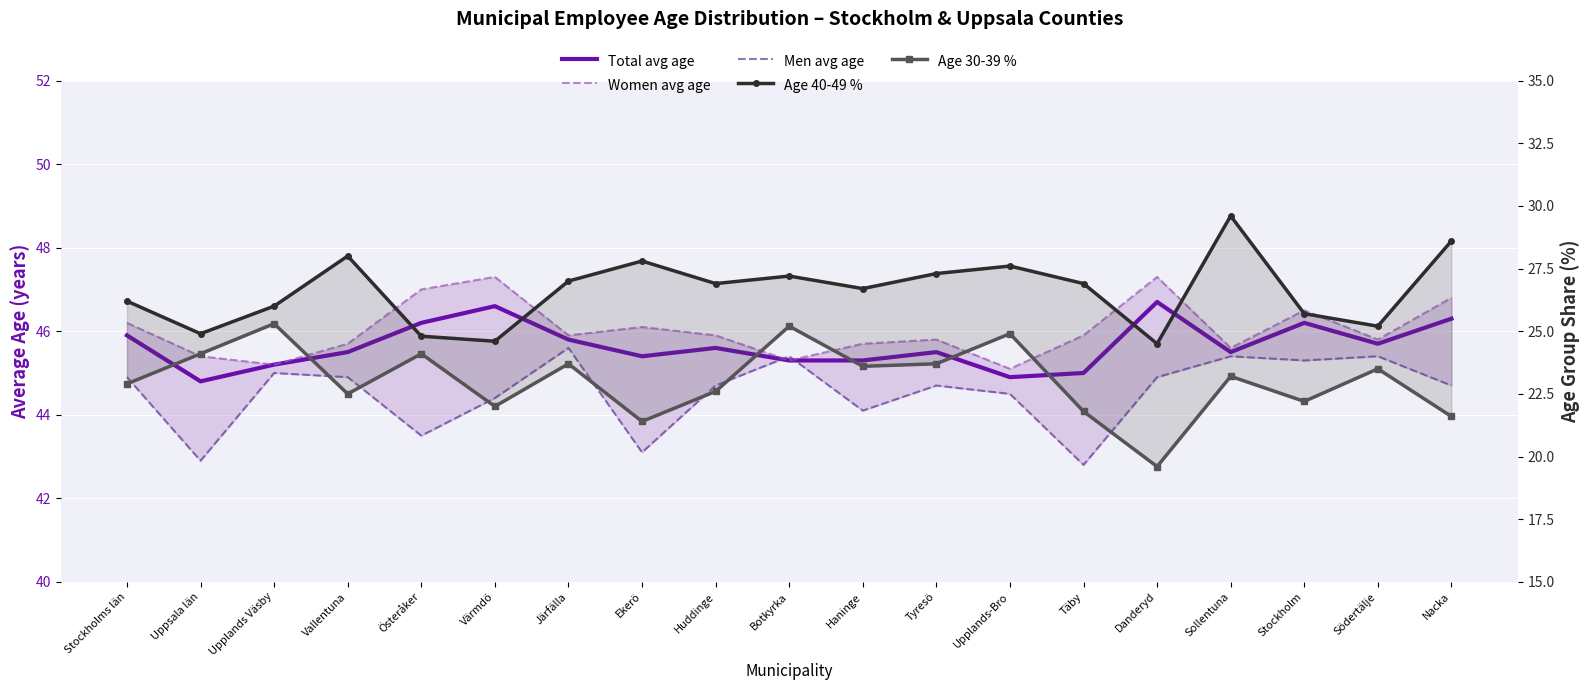

Read the Men avg age value at Botkyrka.

45.4